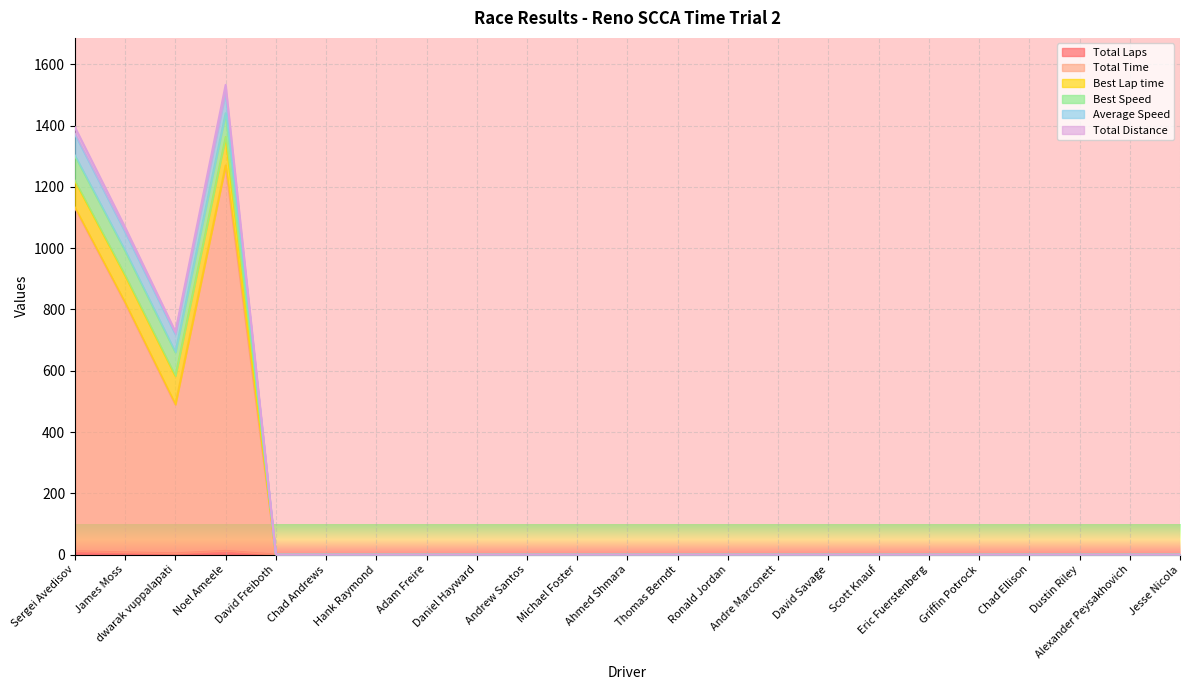

True or false: Total Time and Total Distance intersect in this chart.

False